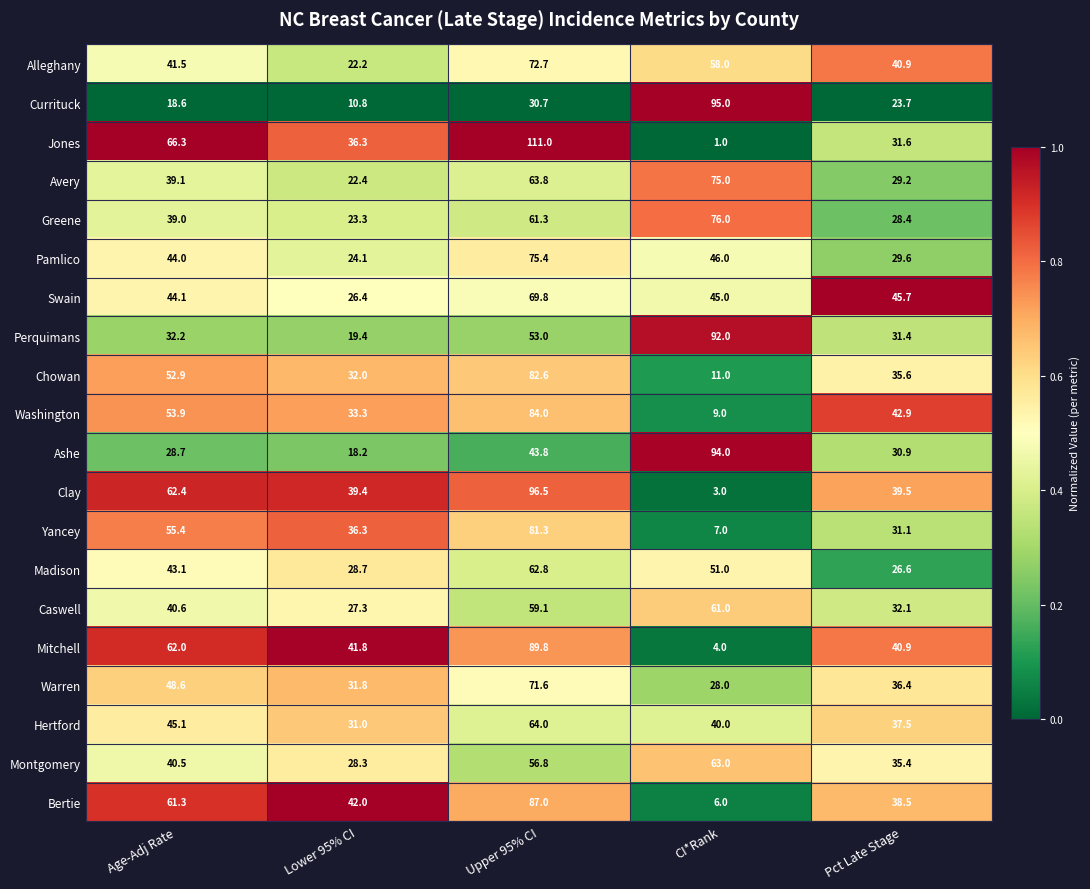

What is the difference between the Perquimans values at Age-Adj Rate and Pct Late Stage?

0.8